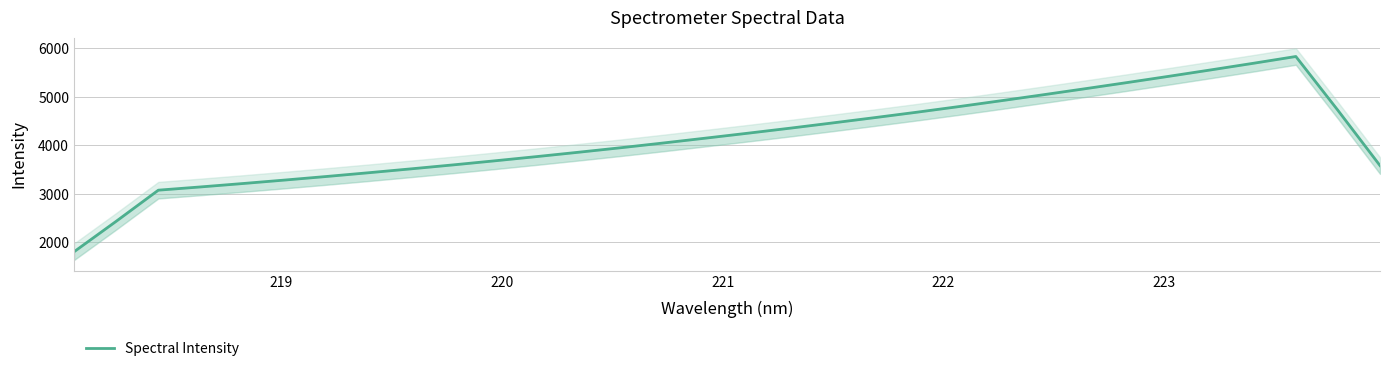

How many data points are above 4150?

16